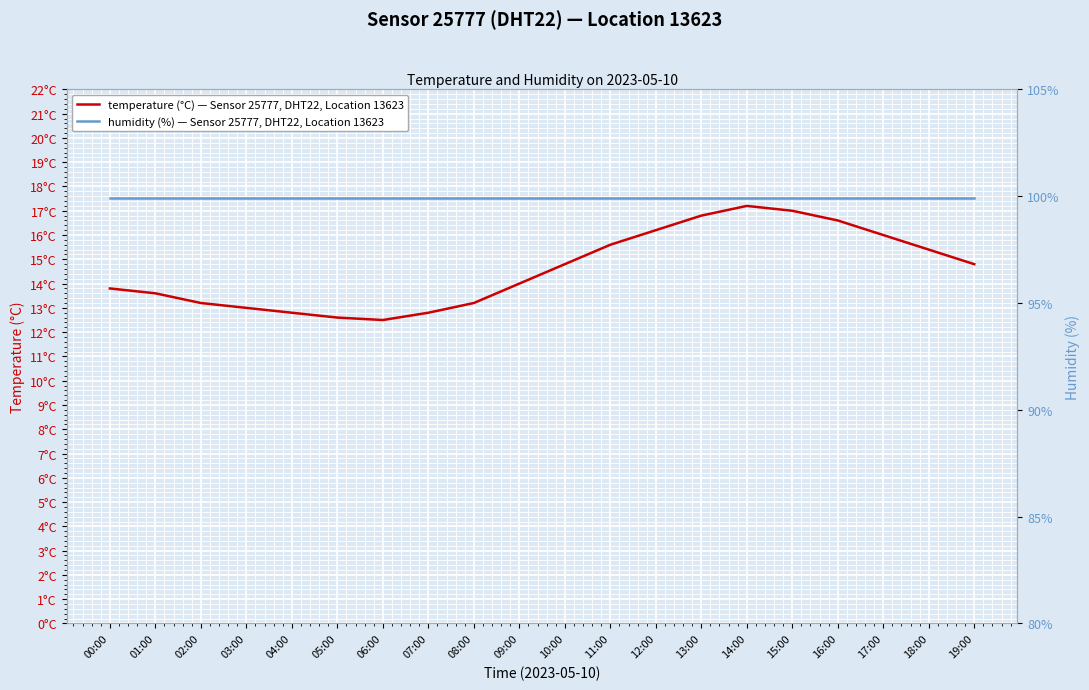

True or false: humidity (%) — Sensor 25777, DHT22, Location 13623 has more than 0 points higher than both neighbors.

False